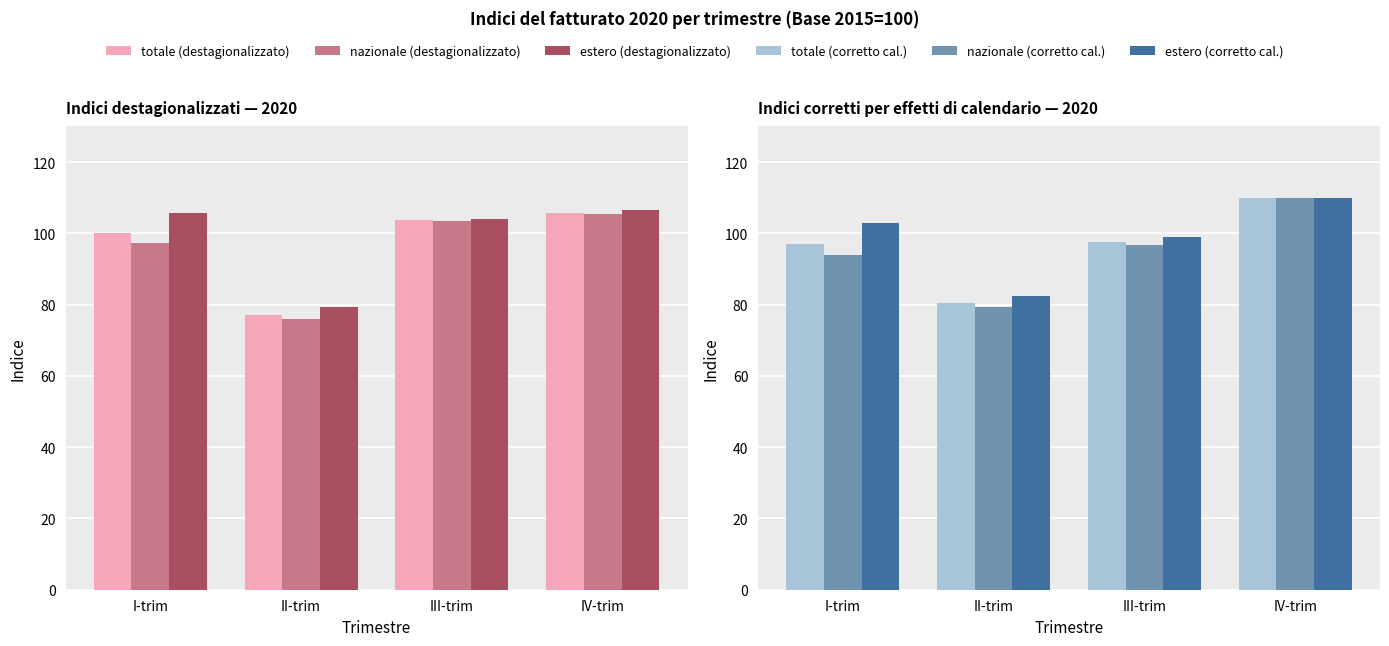

Reading left to right, transcribe all the data shown in this chart.

totale (destagionalizzato): I-trim=100.1	II-trim=77.1	III-trim=103.6	IV-trim=105.7
nazionale (destagionalizzato): I-trim=97.2	II-trim=76.1	III-trim=103.5	IV-trim=105.3
estero (destagionalizzato): I-trim=105.6	II-trim=79.3	III-trim=103.9	IV-trim=106.6
totale (corretto cal.): I-trim=96.9	II-trim=80.4	III-trim=97.5	IV-trim=110.0
nazionale (corretto cal.): I-trim=93.9	II-trim=79.4	III-trim=96.8	IV-trim=110.0
estero (corretto cal.): I-trim=103.0	II-trim=82.3	III-trim=98.9	IV-trim=110.0